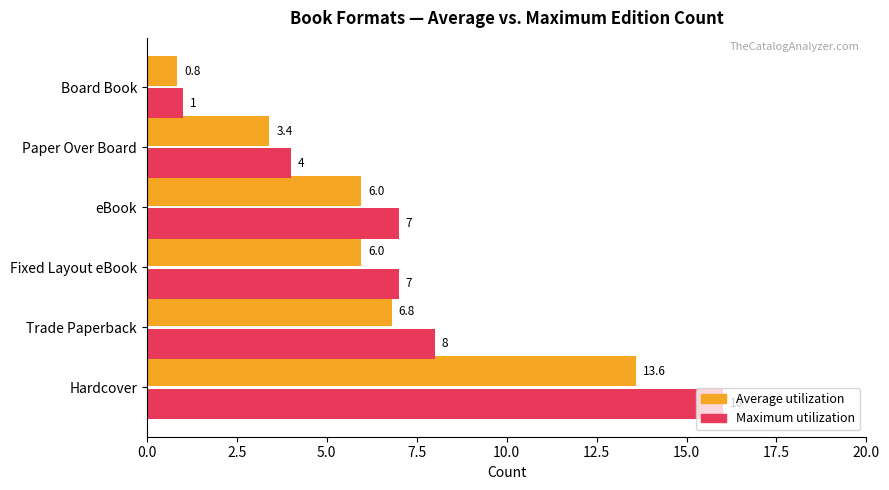

What is the difference between the second highest and minimum values in the Maximum utilization series?

7.0